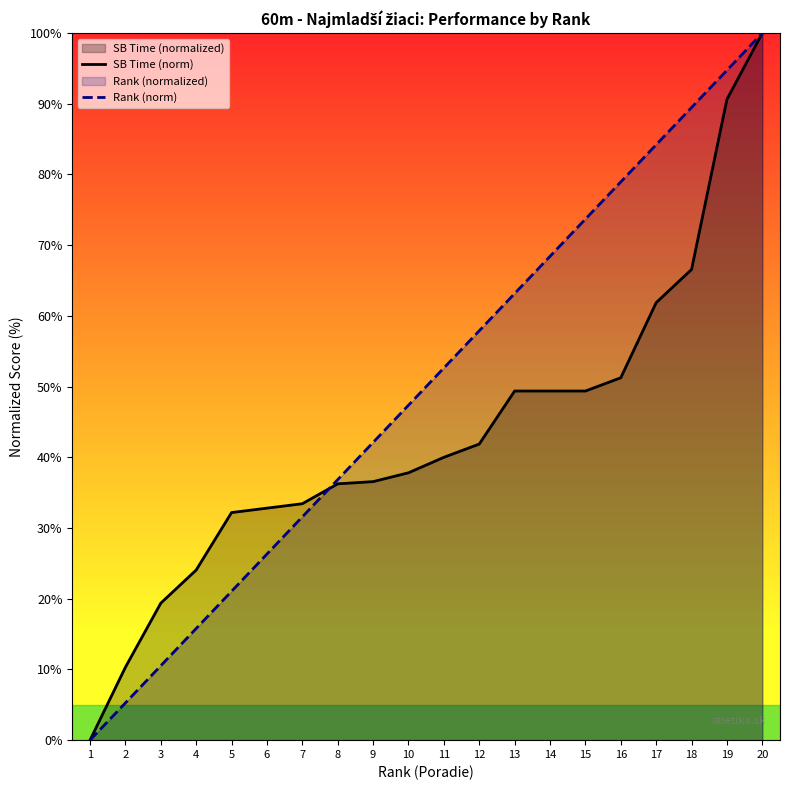

What is the sum of all Rank (norm) values?

1000.0